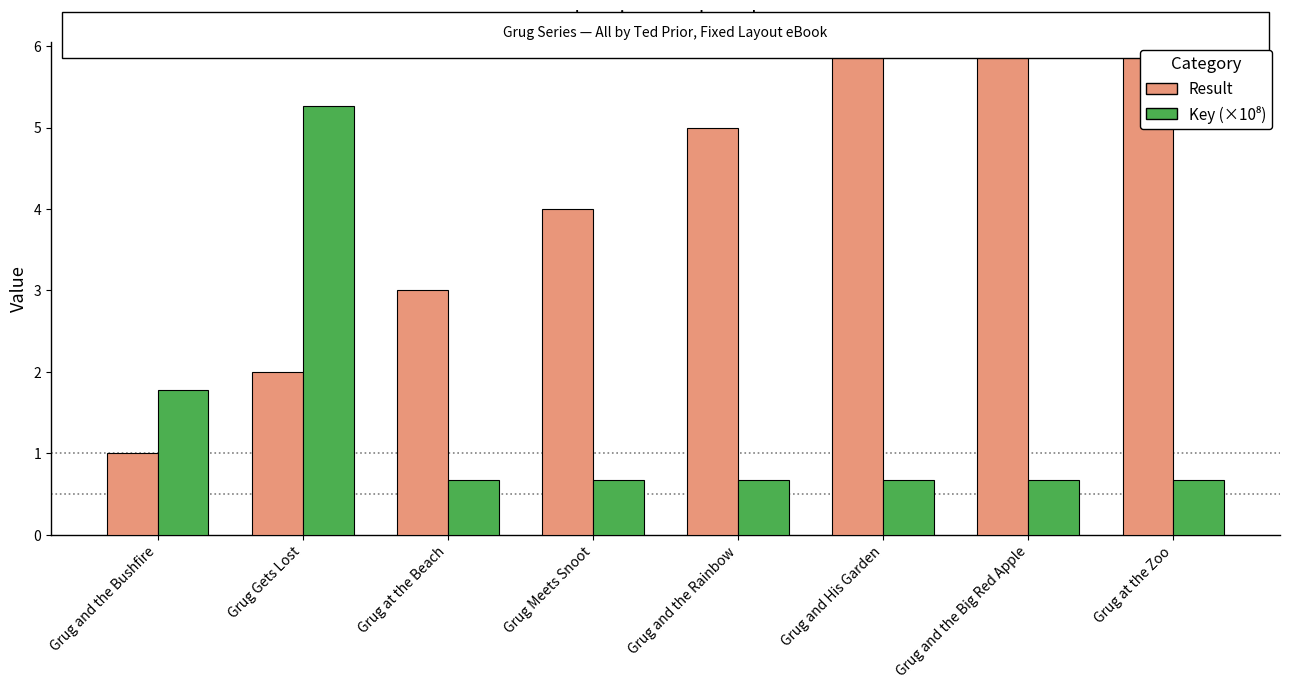

Which series changed the most between Grug at the Beach and Grug and the Rainbow?

Result